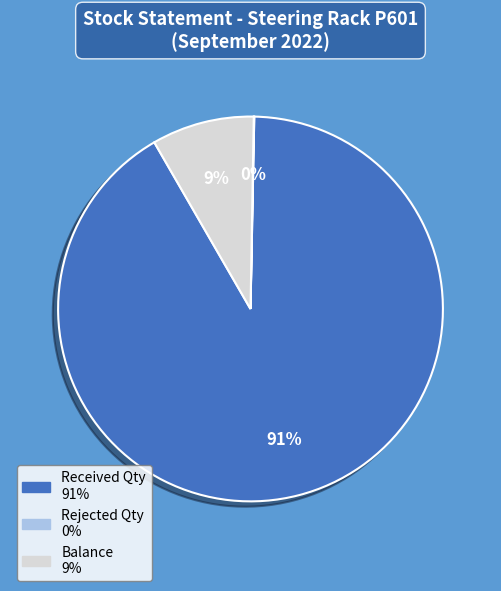

What is the largest slice in the pie chart?

Received Qty